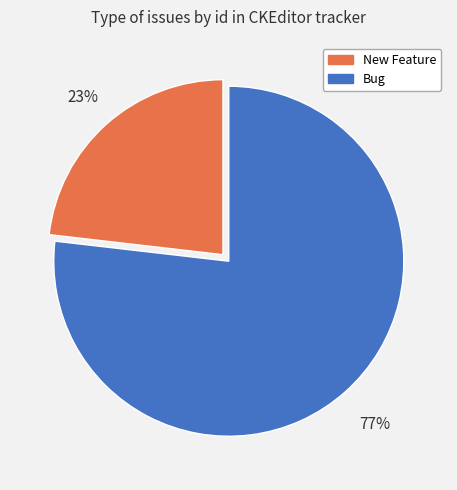

To the nearest percent, what is the average slice percentage?

50%